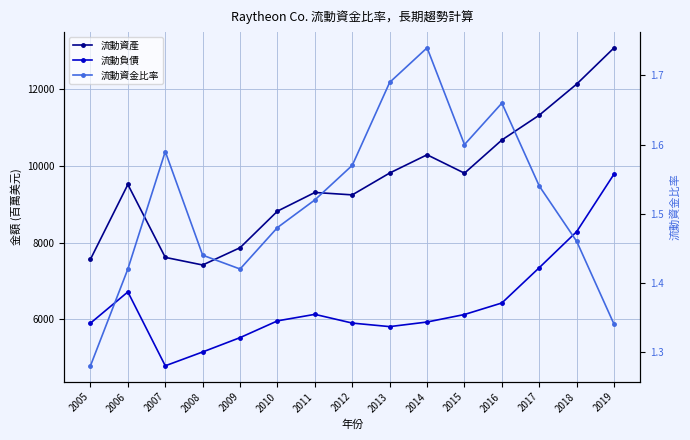

Is it true that 流動資金比率 equals 2.7 at 2013?

False